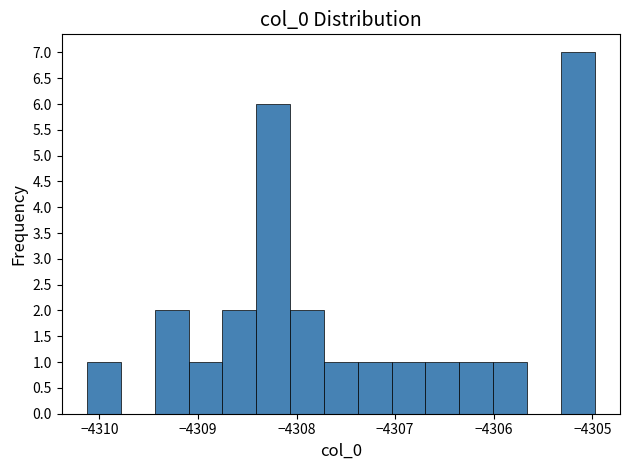

Around what value on the x-axis is the tallest bar? Give the approximate position of its centre, as read against the axis.

-4305.1